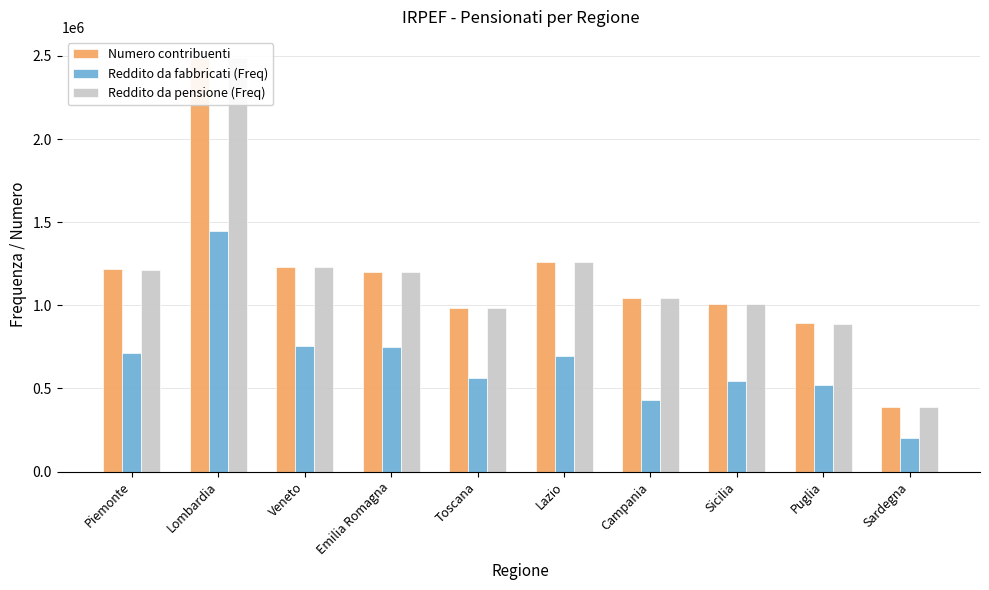

What is the sum of all Numero contribuenti values?

11715523